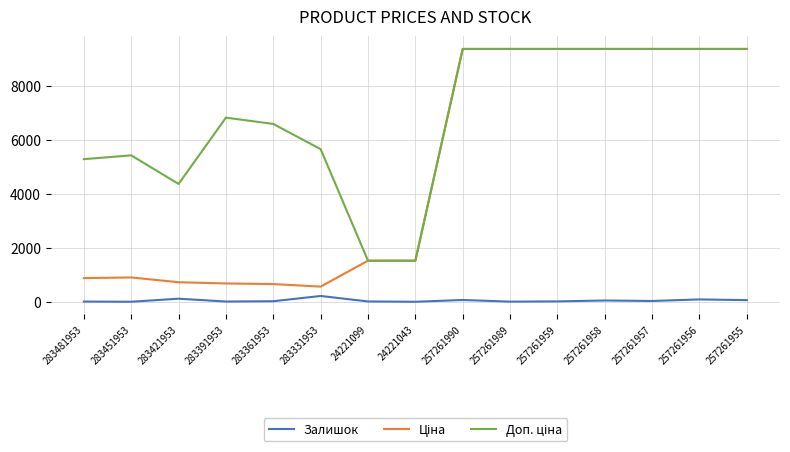

What is the maximum value shown in the chart?

9379.3